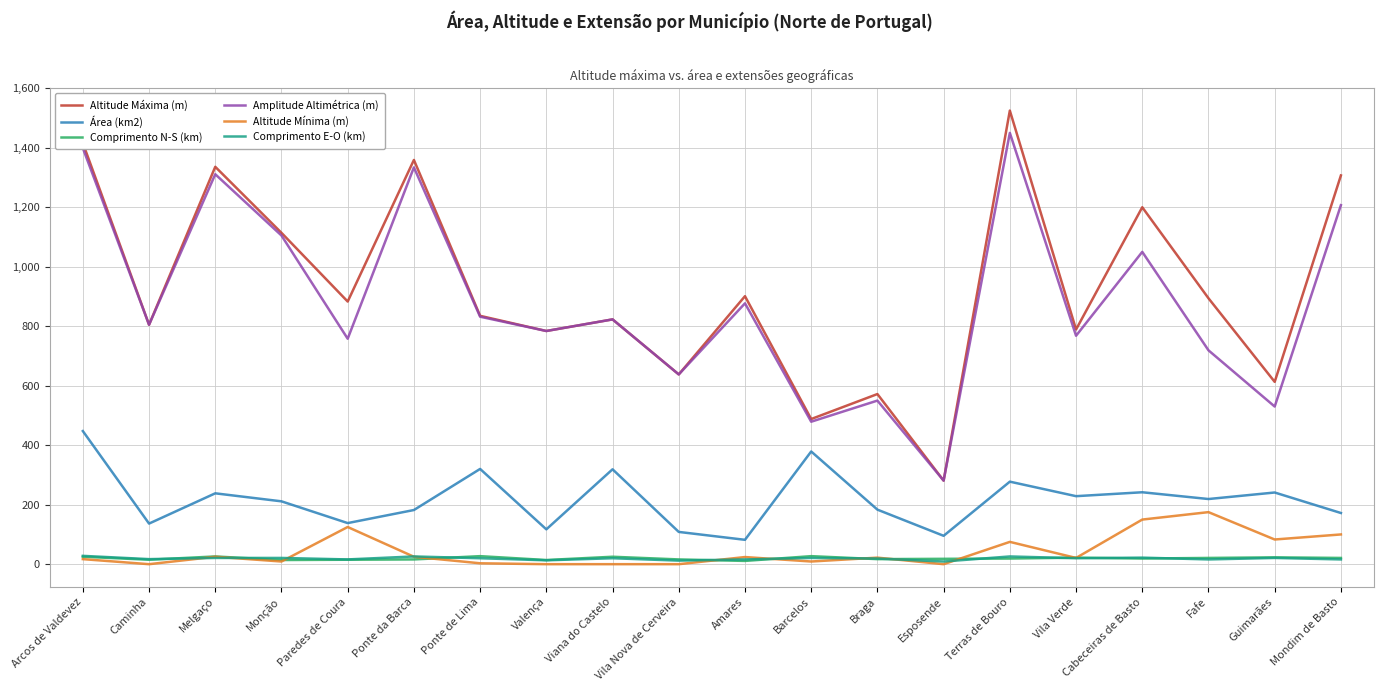

The value of Amplitude Altimétrica (m) at Terras de Bouro is 2012.0. True or false?

False